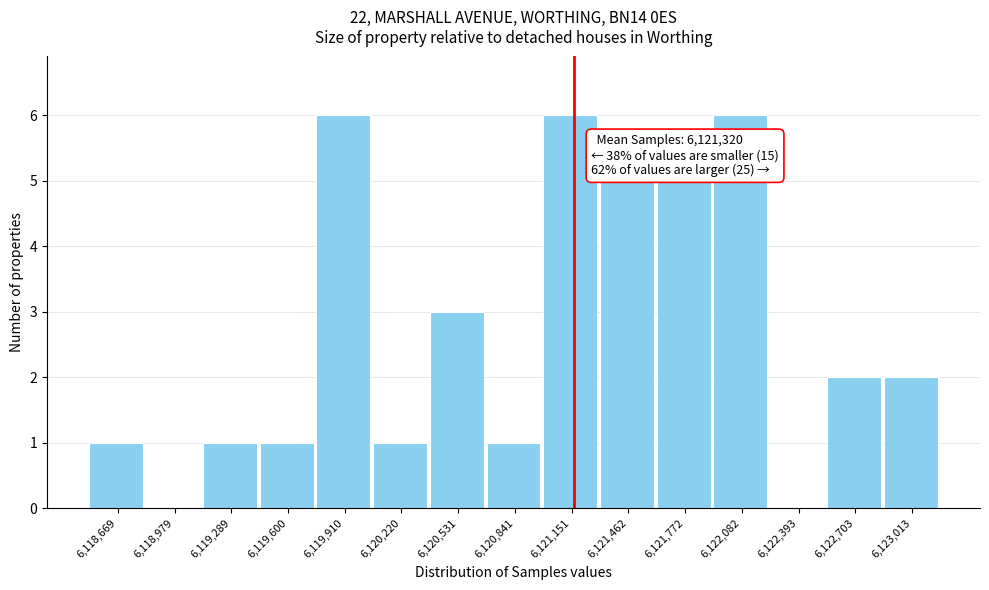

Reading left to right, extract all data points from this chart.

6,118,669=1	6,118,979=0	6,119,289=1	6,119,600=1	6,119,910=6	6,120,220=1	6,120,531=3	6,120,841=1	6,121,151=6	6,121,462=5	6,121,772=5	6,122,082=6	6,122,393=0	6,122,703=2	6,123,013=2